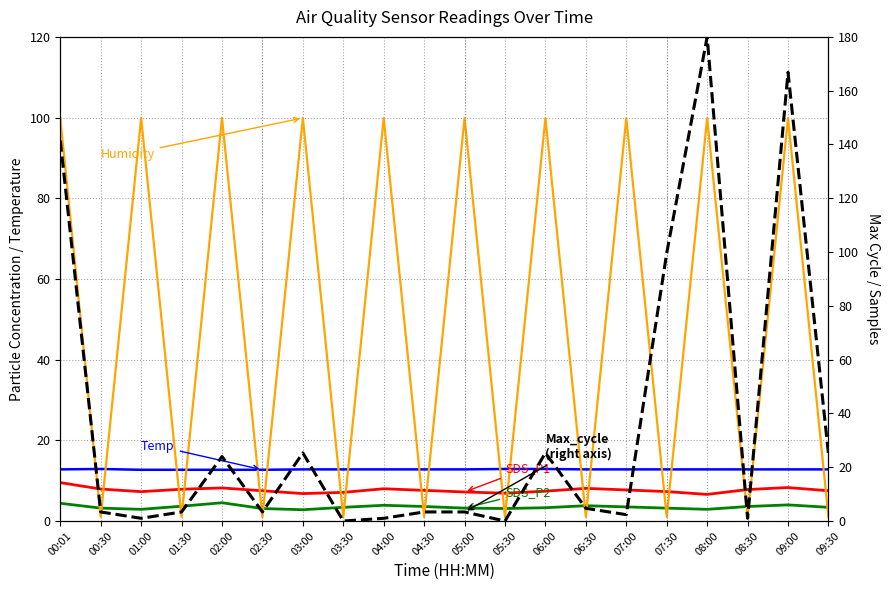

Is this an area chart (filled region under the line)?

No